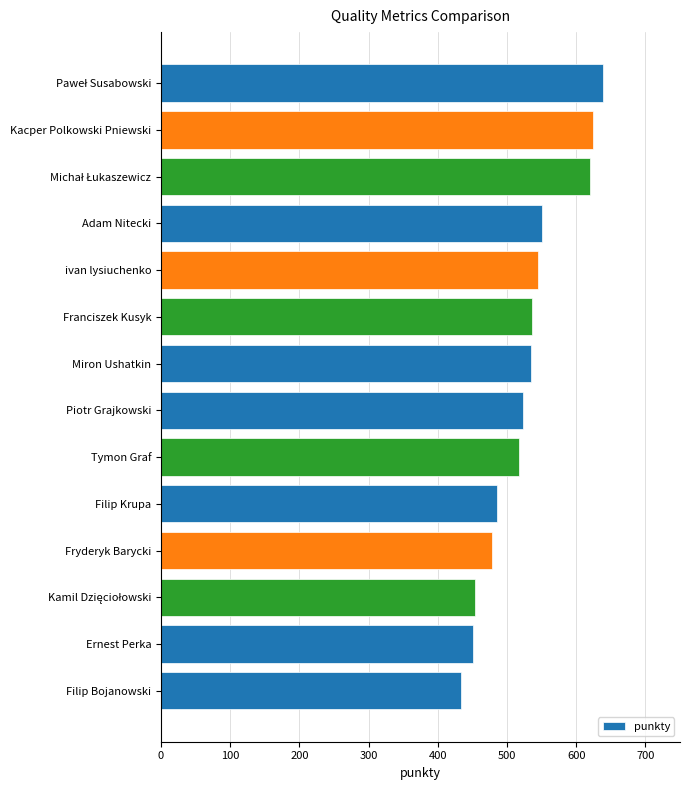

What is the value of the 14th bar from the top?

434